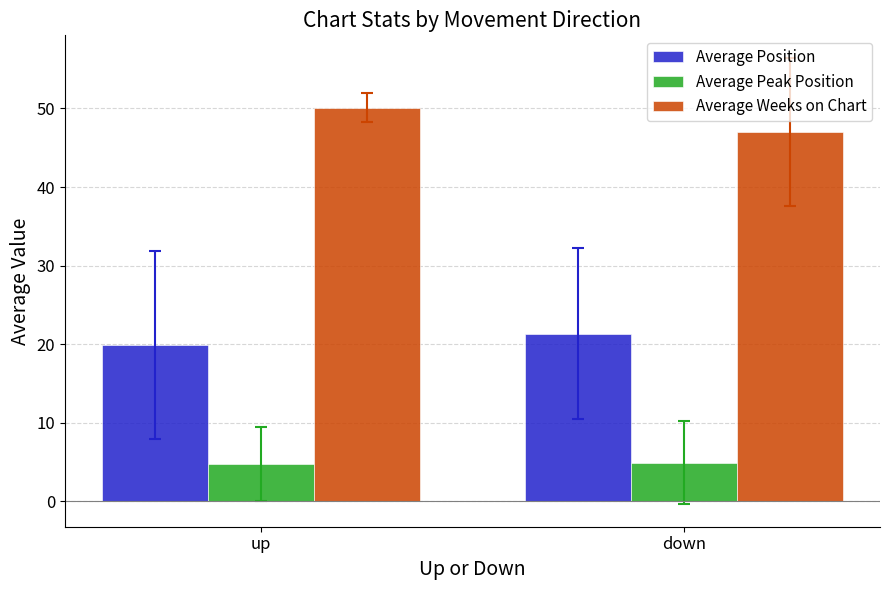

Count the number of data series in this chart.

3